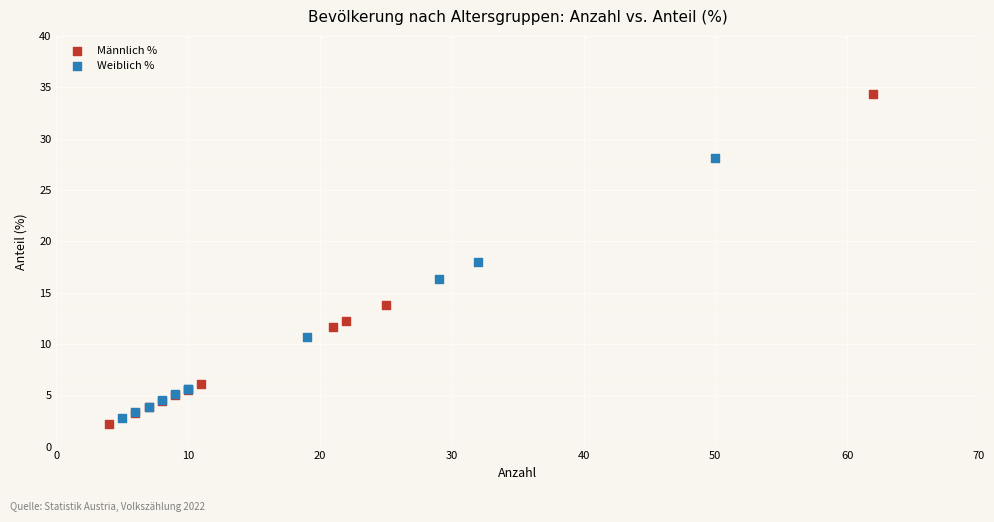

Which series contains the highest Y value?

Männlich %